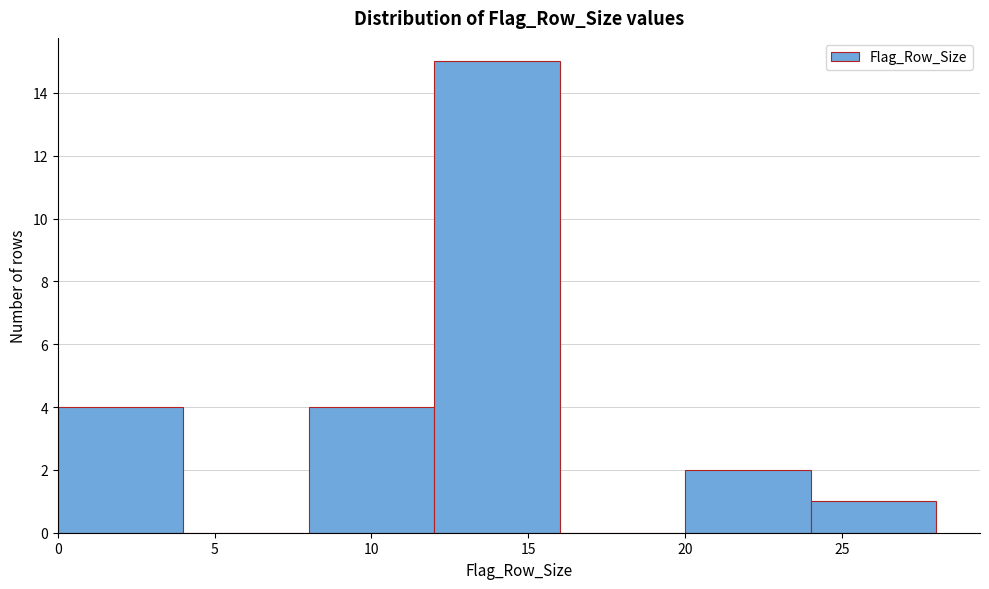

Reading left to right, list every bar in this chart as the range it spans on the x-axis followed by its height. The values are not printed on the chart, so give them approximately, as read against the axis.

0 to 4: 4
4 to 8: 0
8 to 12: 4
12 to 16: 15
16 to 20: 0
20 to 24: 2
24 to 28: 1